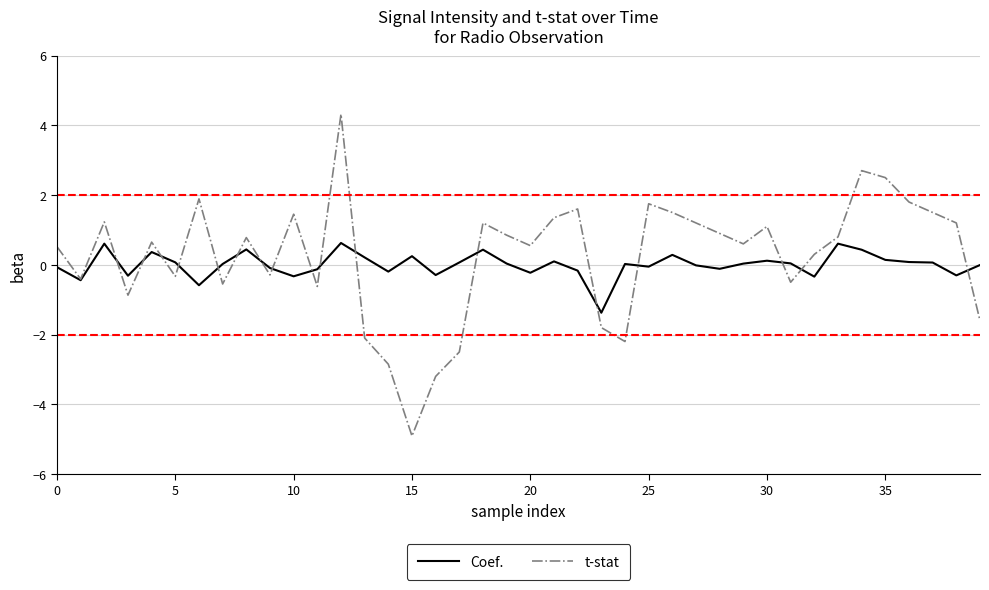

What is the lowest value of the t-stat series?

-4.9